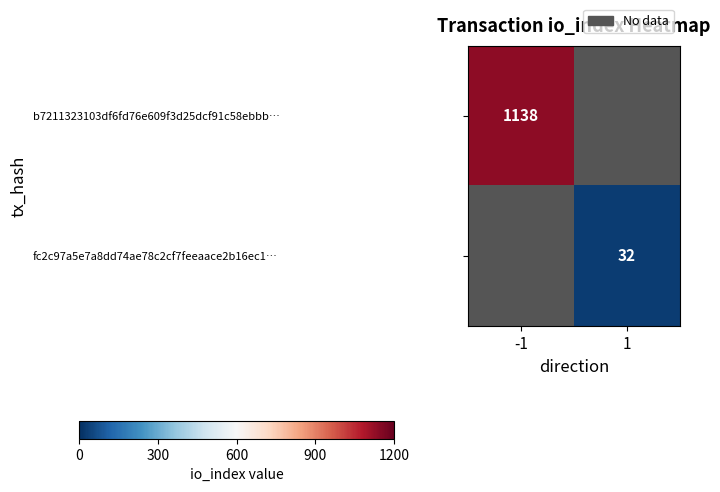

True or false: b7211323103df6fd76e609f3d25dcf91c58ebbb… has a value of 1869 at -1.

False